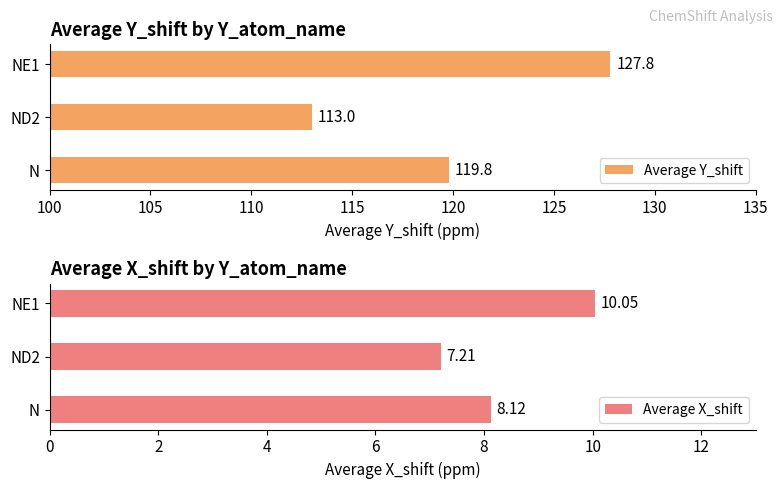

Which category has the lowest value in the Average Y_shift series?

ND2